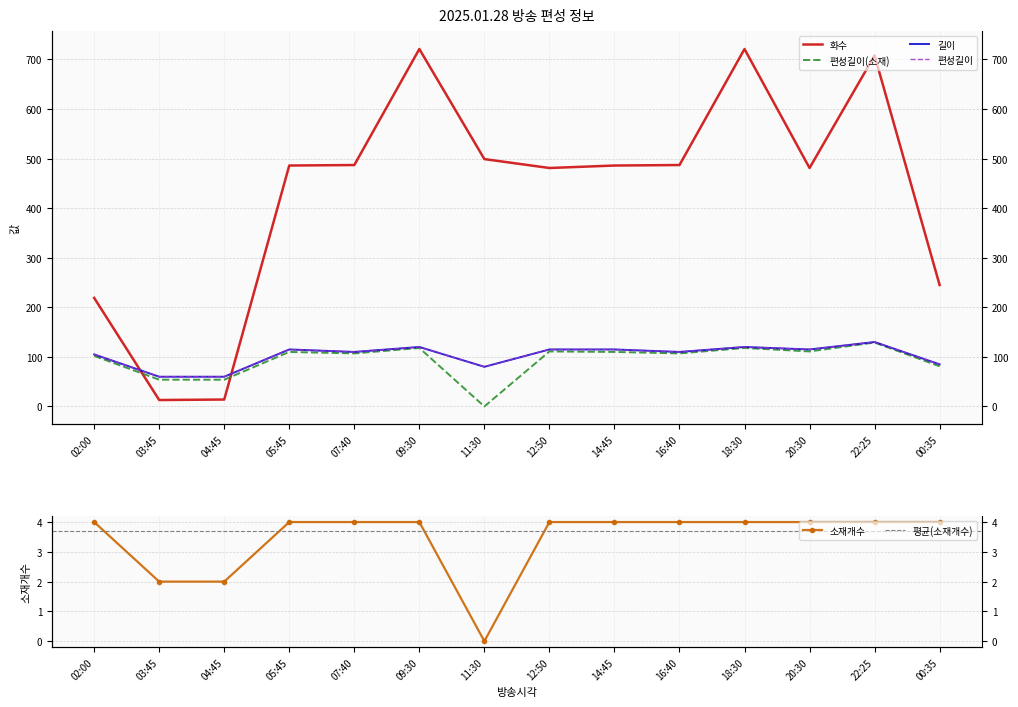

How many interior local valleys does the 길이 series have?

4